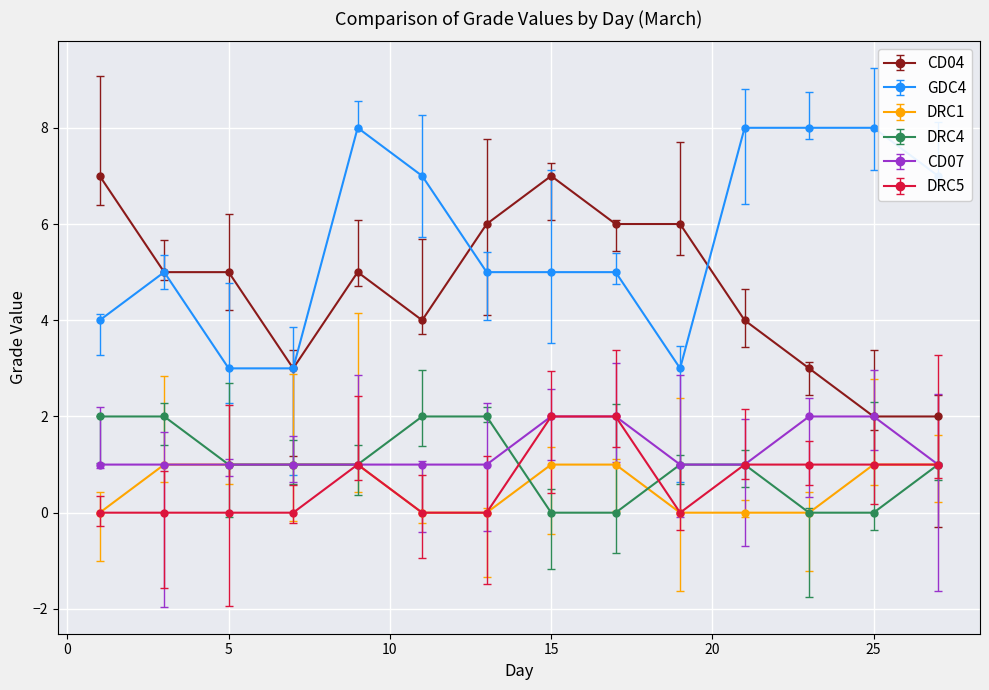

True or false: GDC4 and DRC4 cross at least once.

False